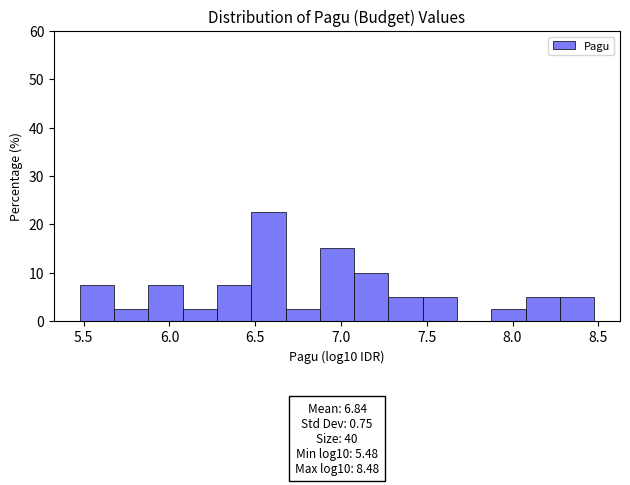

Read against the x-axis, roughly where is the centre of the tallest bar?

6.60